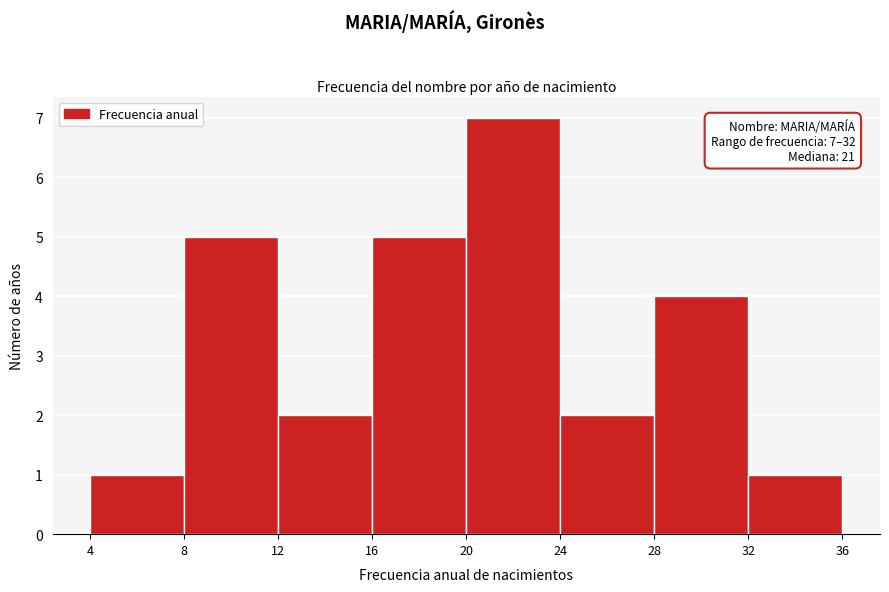

Which range on the x-axis has the tallest bar?

20 to 24